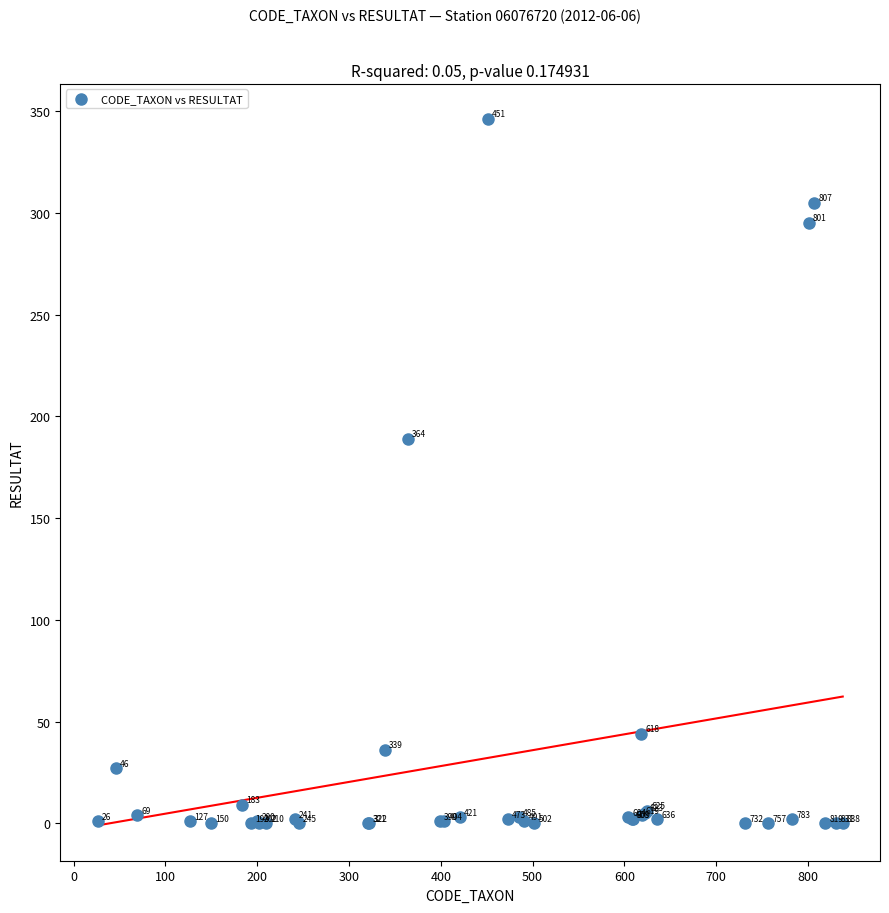

What Y value in the scatter plot is closest to 173?

189